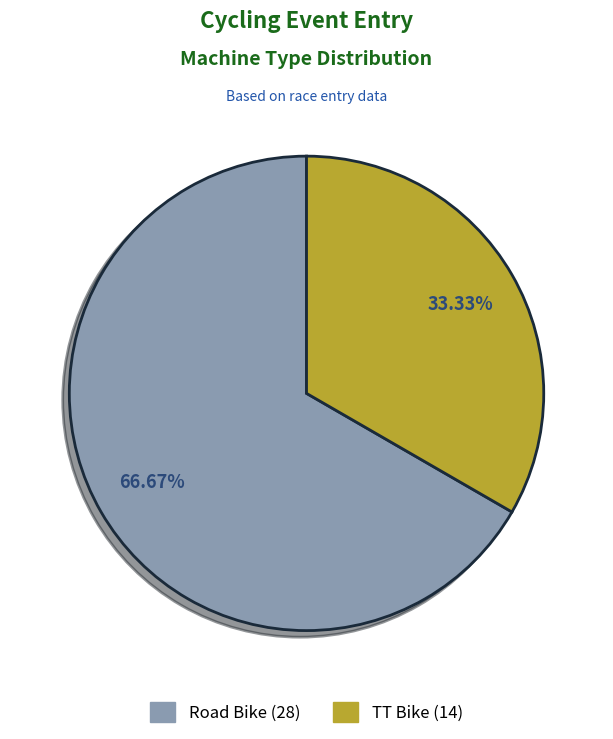

Rank the categories by value from highest to lowest.

Road Bike, TT Bike